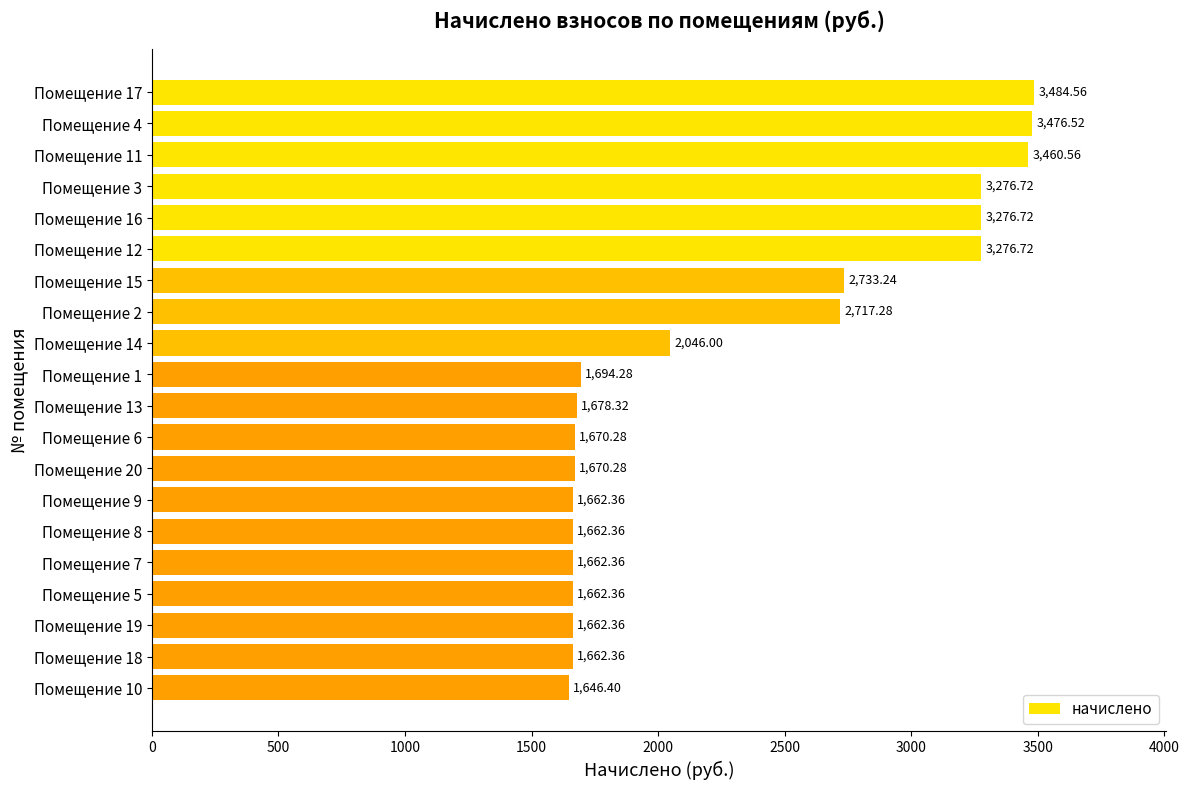

Count the number of categories in the chart.

20